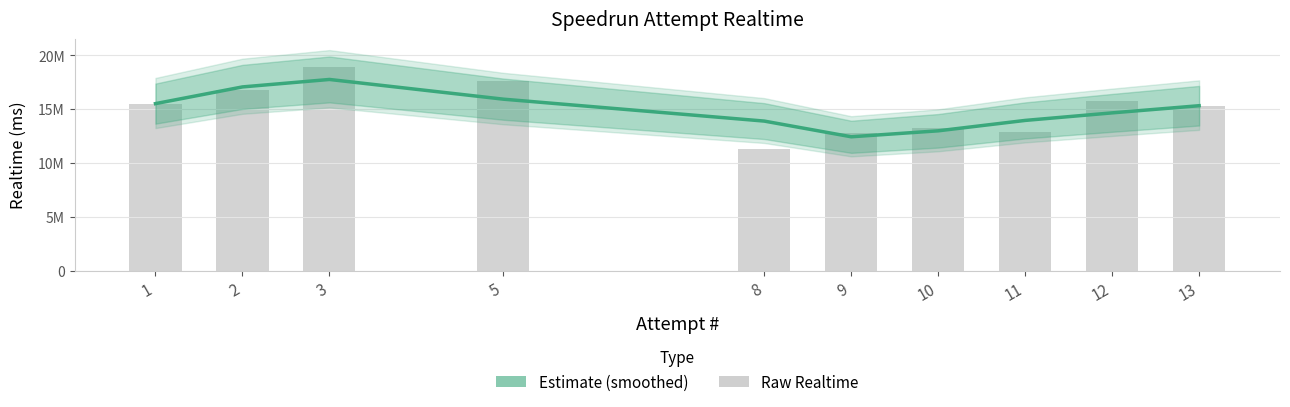

Which category has the highest value in the Realtime (ms) series?

3